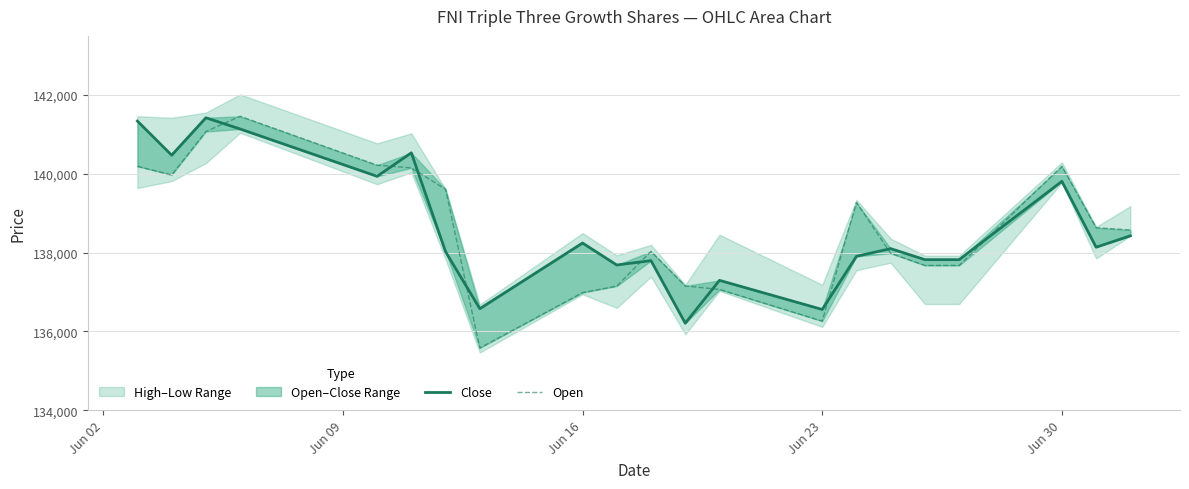

How many data points does each series have?

21